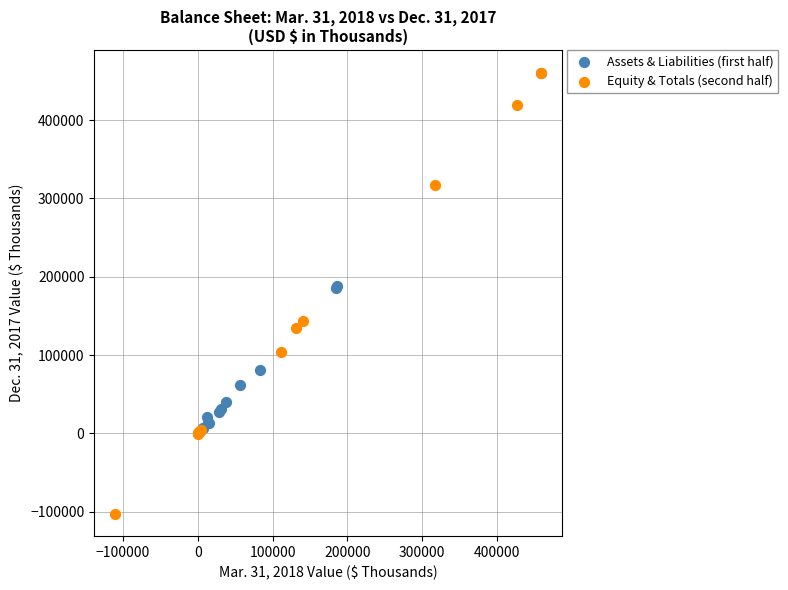

Which series reaches the minimum Y coordinate?

Equity & Totals (second half)